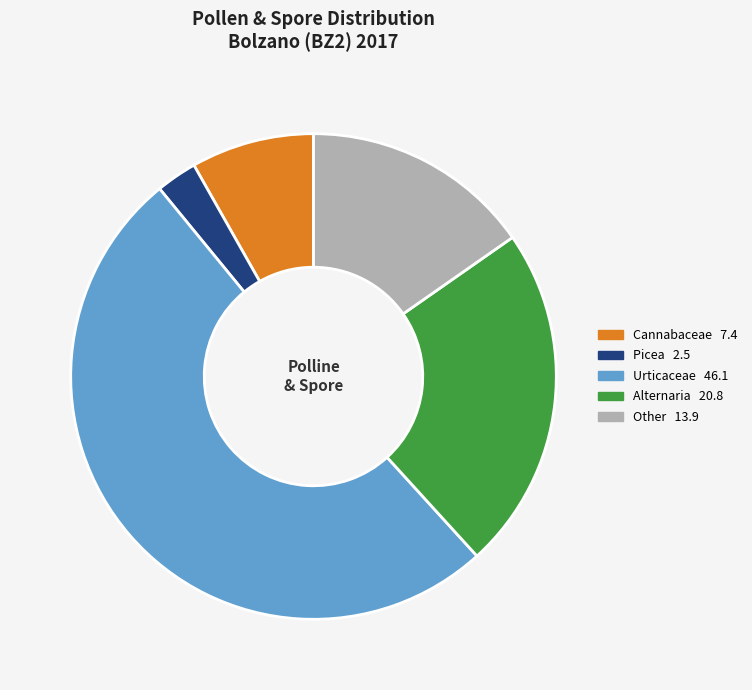

Is there a majority slice in this chart?

Yes